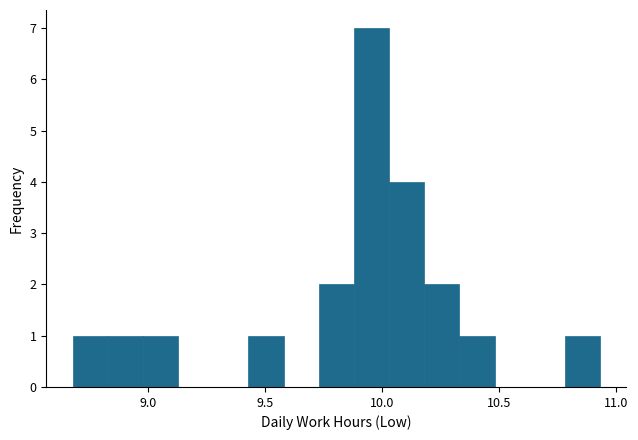

Read against the x-axis, roughly where is the centre of the tallest bar?

9.95